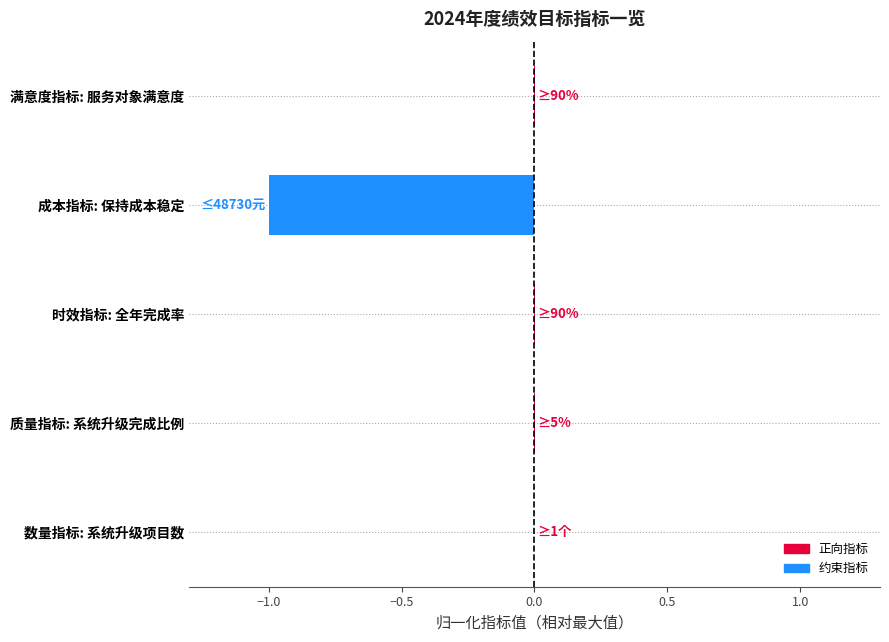

The value at 满意度指标: 服务对象满意度 is 0.0. True or false?

True